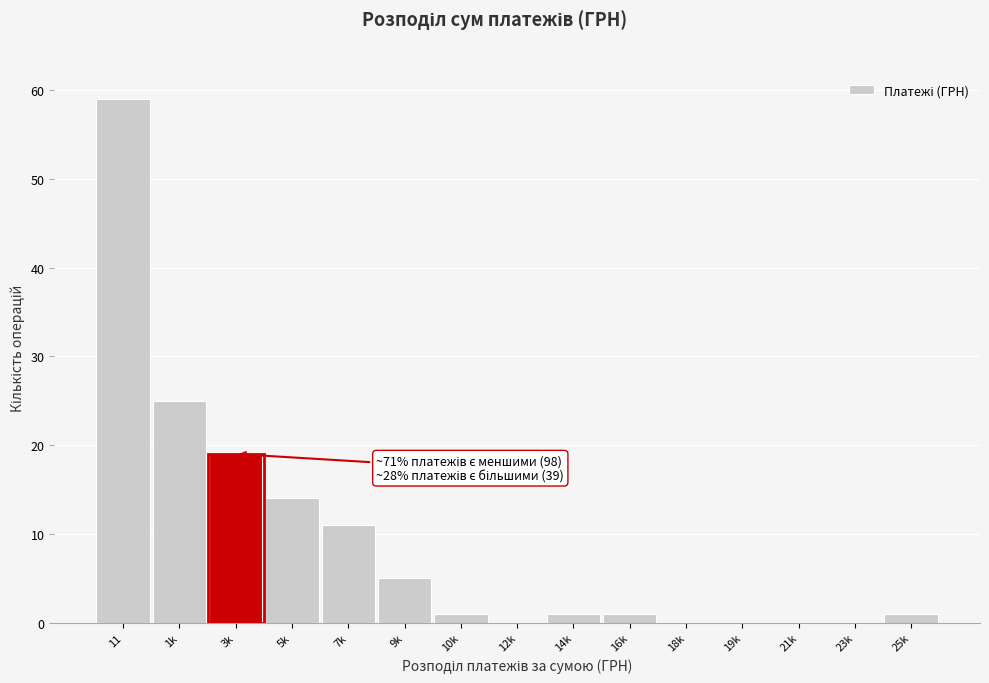

Reading left to right, extract all data points from this chart.

11=59	1k=25	3k=19	5k=14	7k=11	9k=5	10k=1	12k=0	14k=1	16k=1	18k=0	19k=0	21k=0	23k=0	25k=1